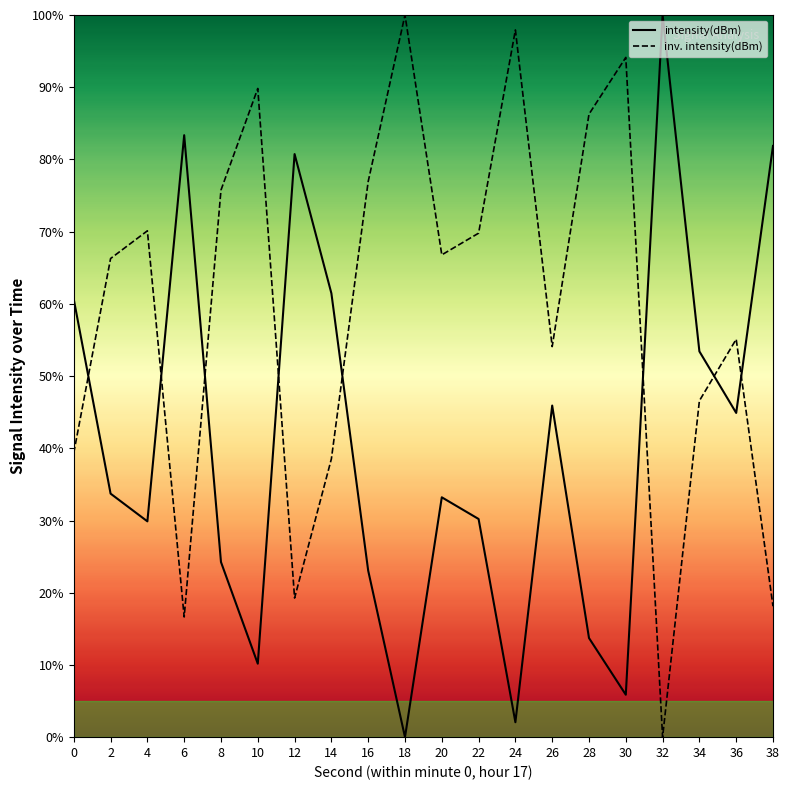

How many data points in intensity(dBm) are less than 33?

9